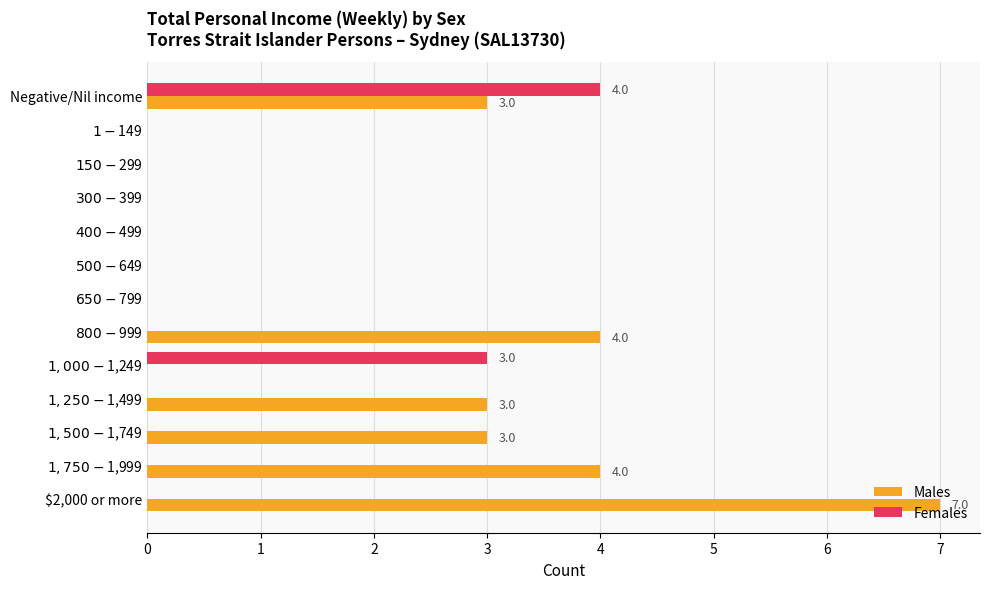

What is the maximum value for Females?

4